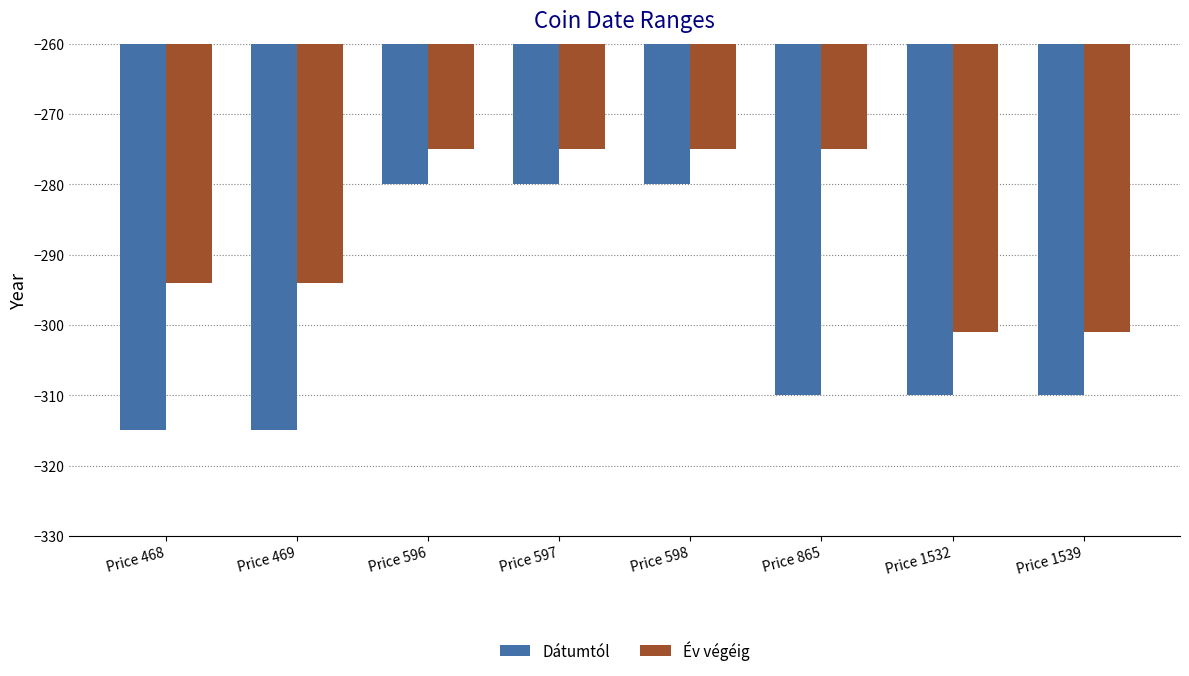

What is the value of the Dátumtól bar at the 5th from the left?

-280